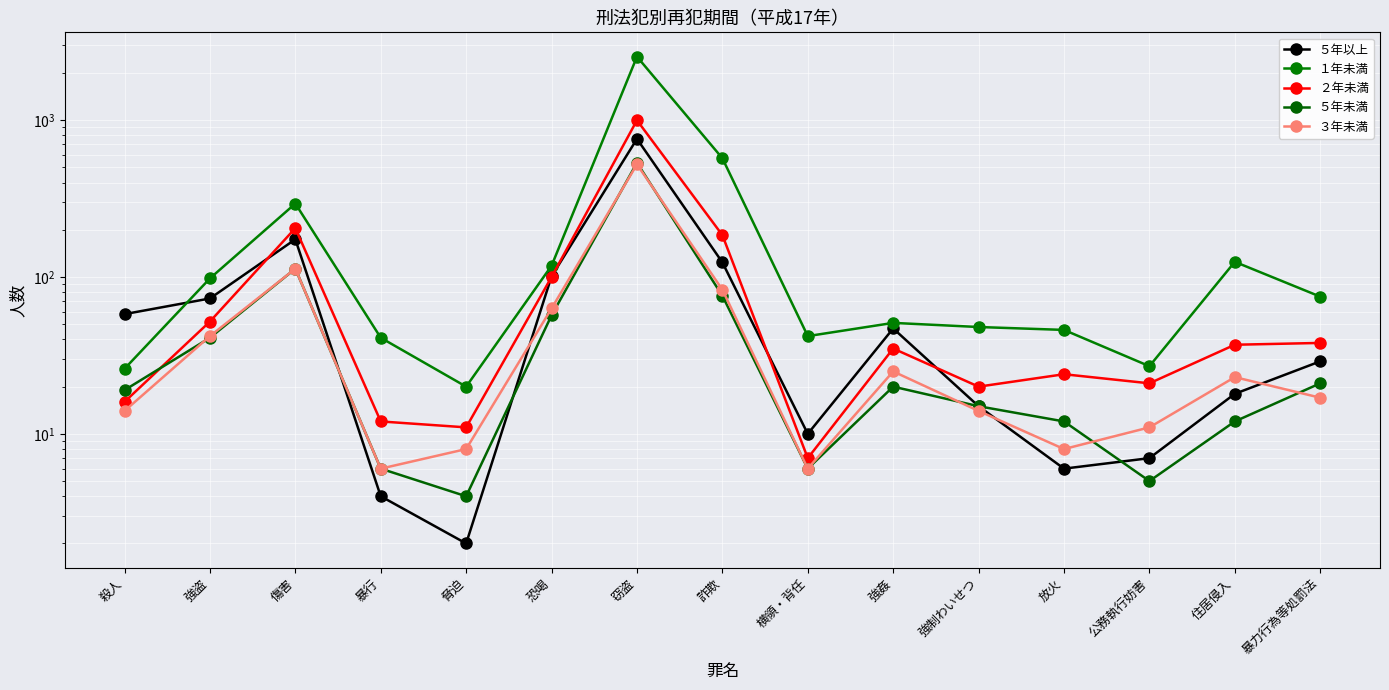

What value does the １年未満 series have at 恐喝?

118